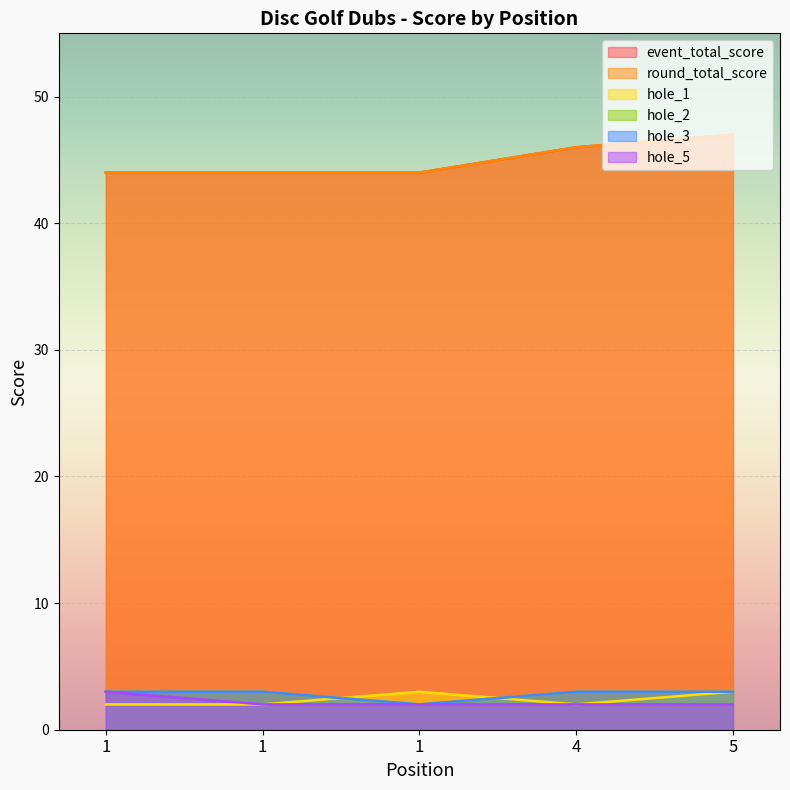

True or false: hole_5 and event_total_score cross at least once.

False